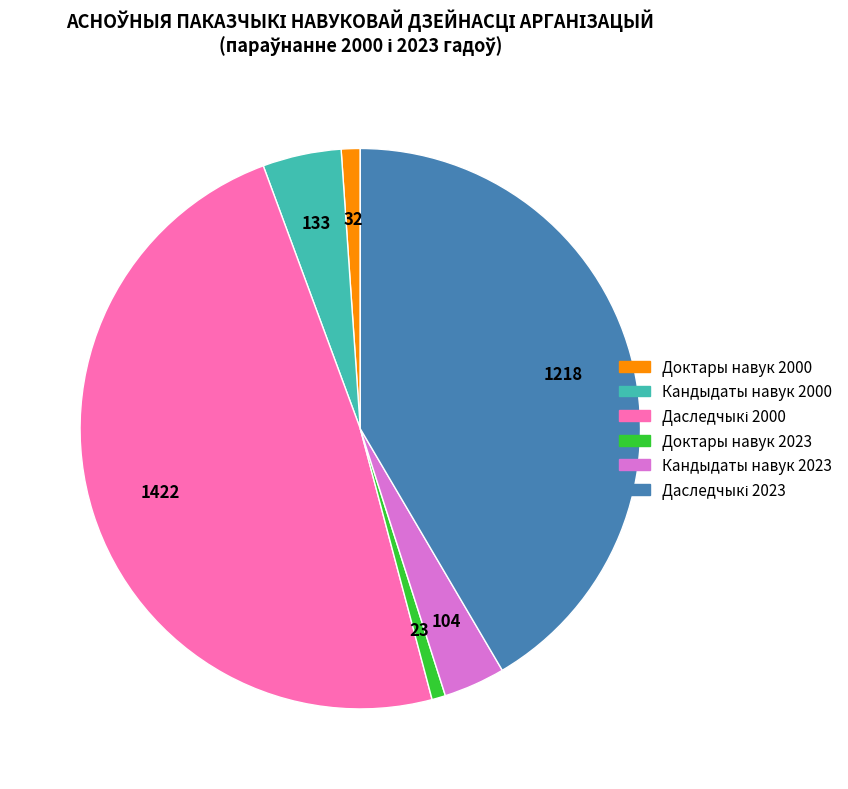

Is there any slice that represents more than half of the pie?

No